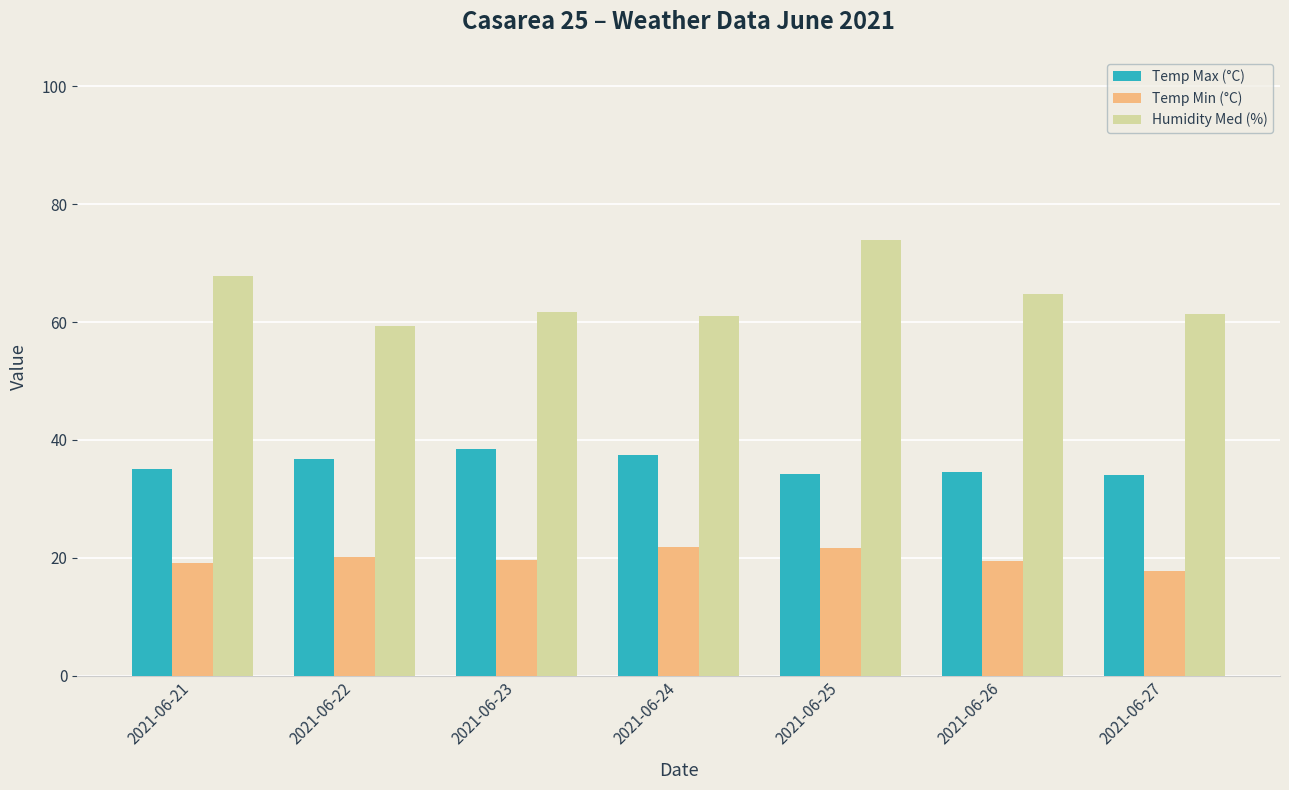

Which series has the largest range (max minus min)?

Humidity Med (%)